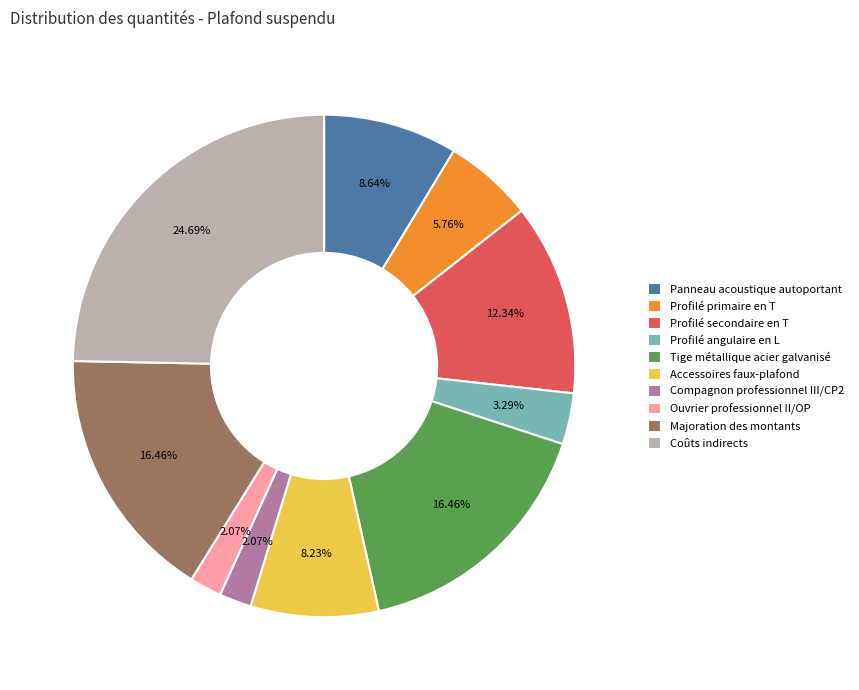

Approximately how many times larger is the value at Ouvrier professionnel II/OP compared to Panneau acoustique autoportant?

0.2